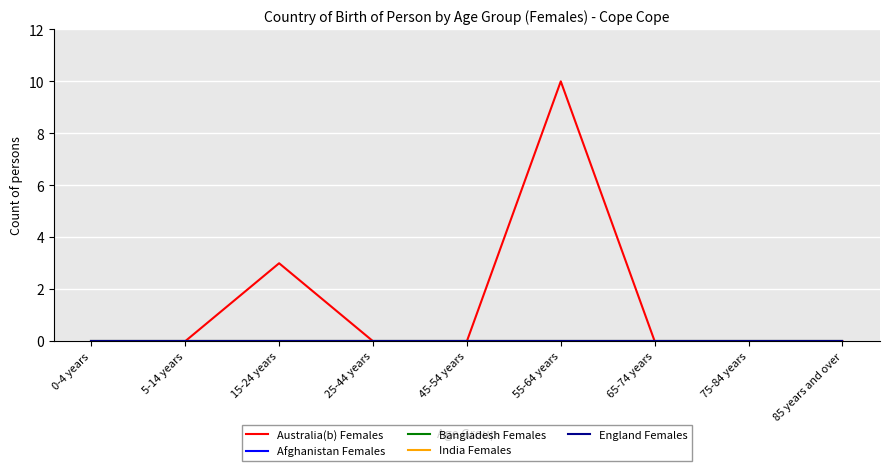

Is this an area chart (filled region under the line)?

No